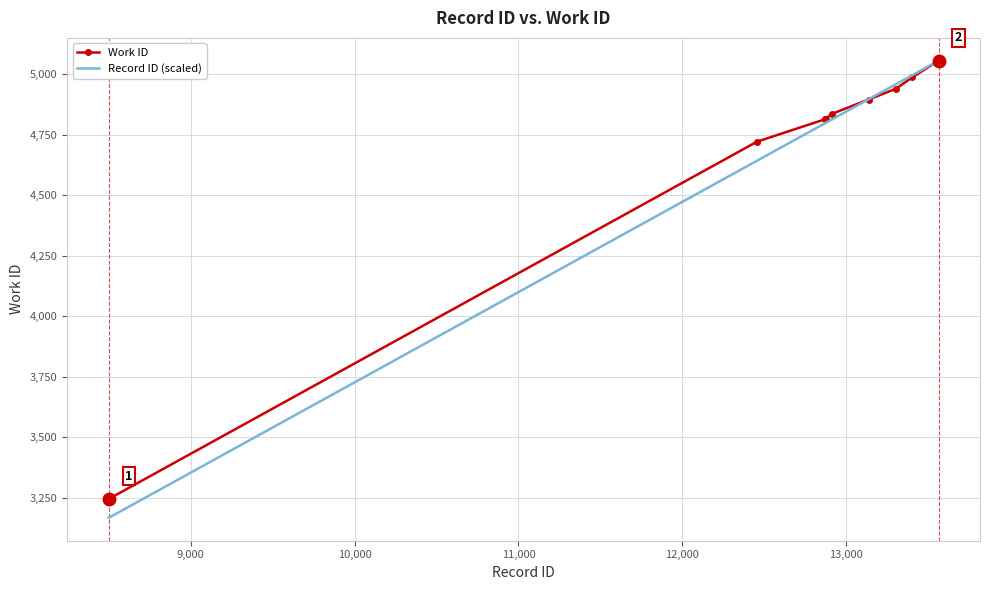

List the series in order of their overall mean, lowest first.

Record ID (scaled), Work ID